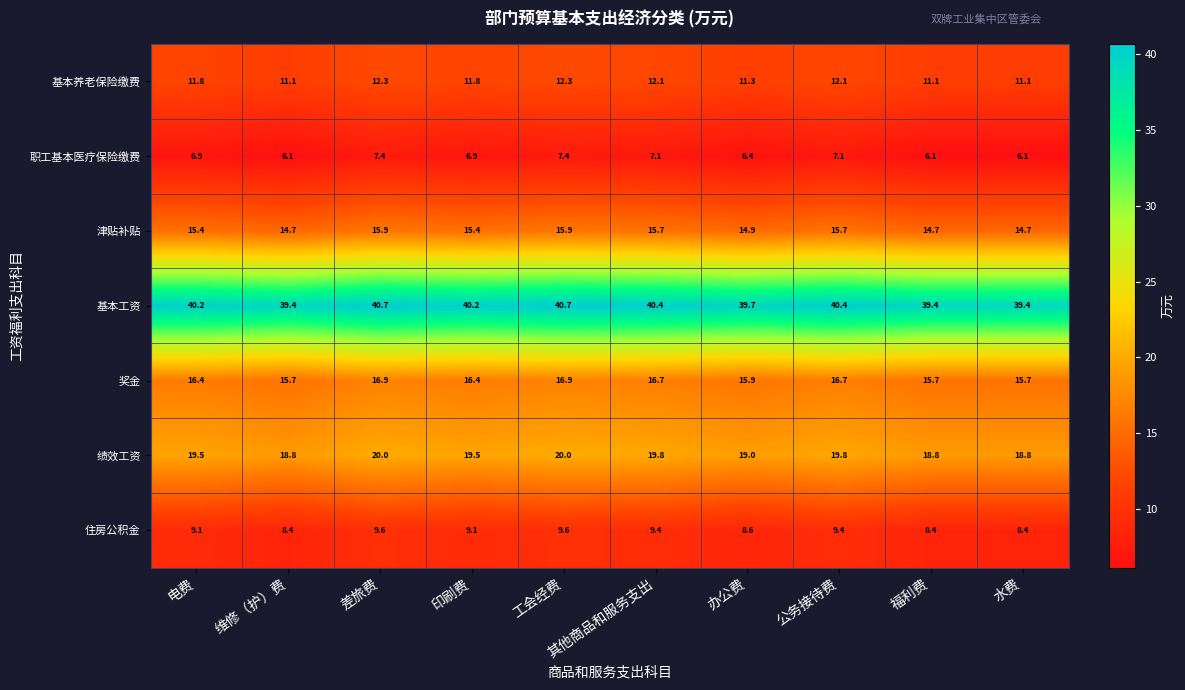

What is the difference between the highest and lowest values at 办公费?

33.3